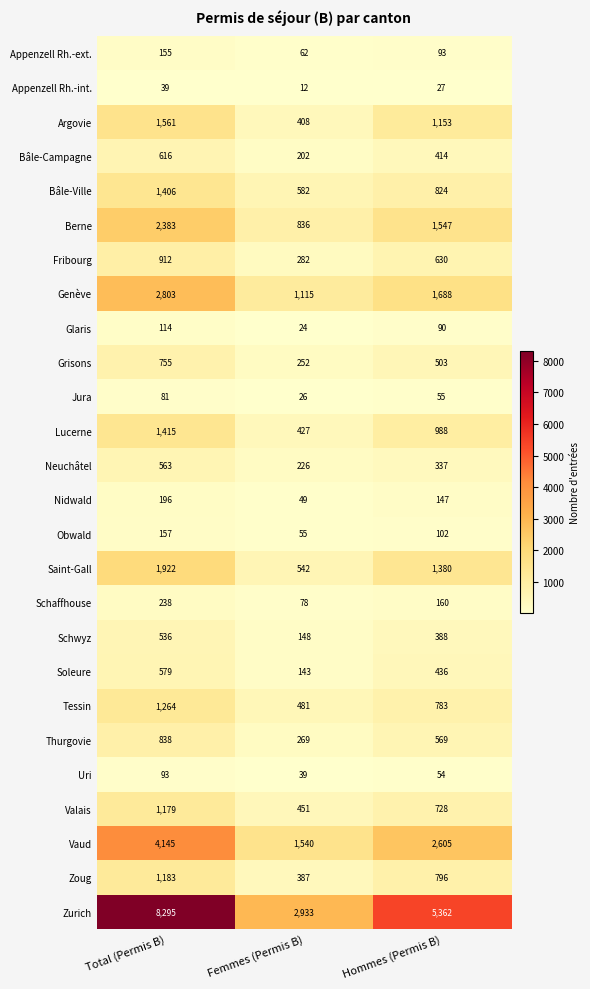

What is the greatest value displayed?

8295